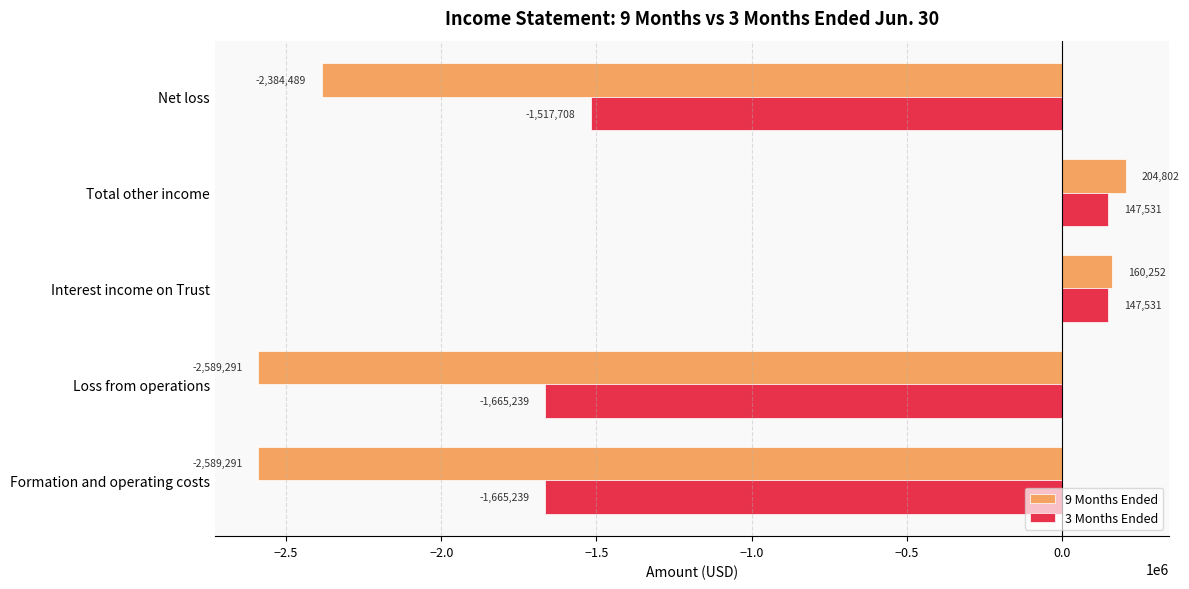

What is the lowest value of the 9 Months Ended series?

-2589291